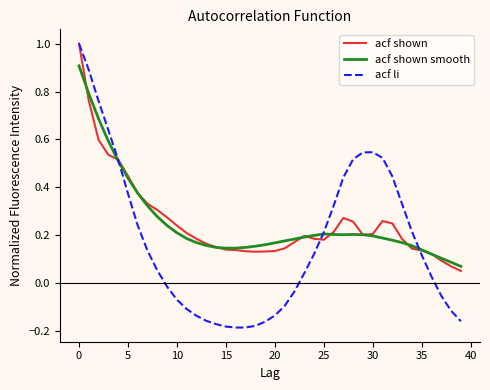

What is the maximum value for acf shown smooth?

0.9